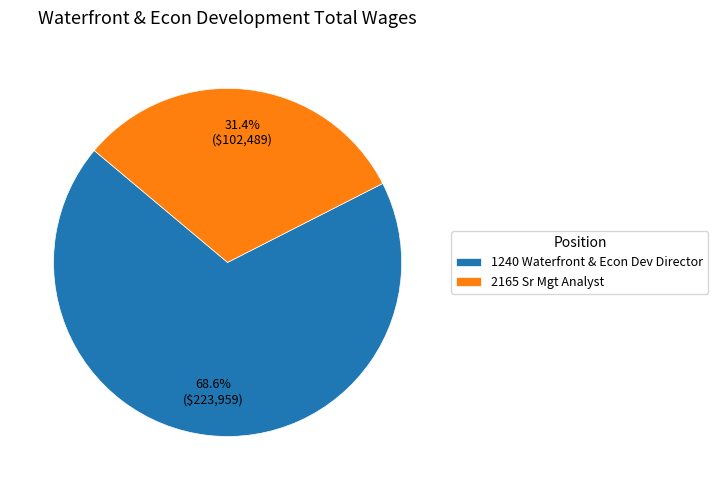

Is there any slice that represents more than half of the pie?

Yes